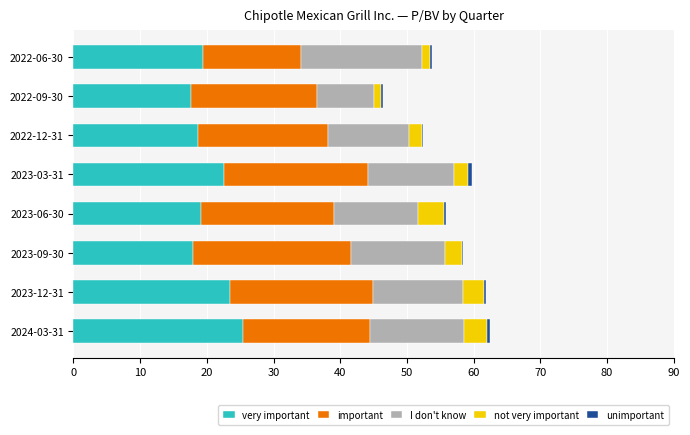

What is the value of the I don't know bar at the 3rd from the left?

14.0